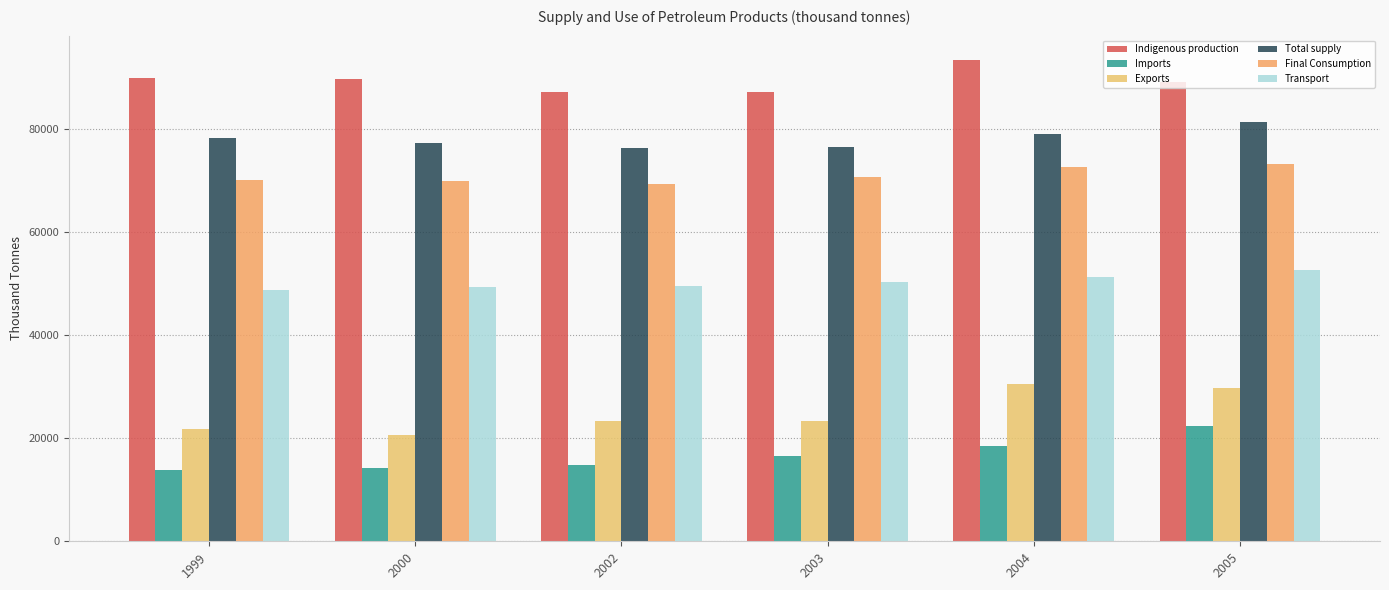

What is the value of the Total supply bar at the 3rd from the left?

76319.1